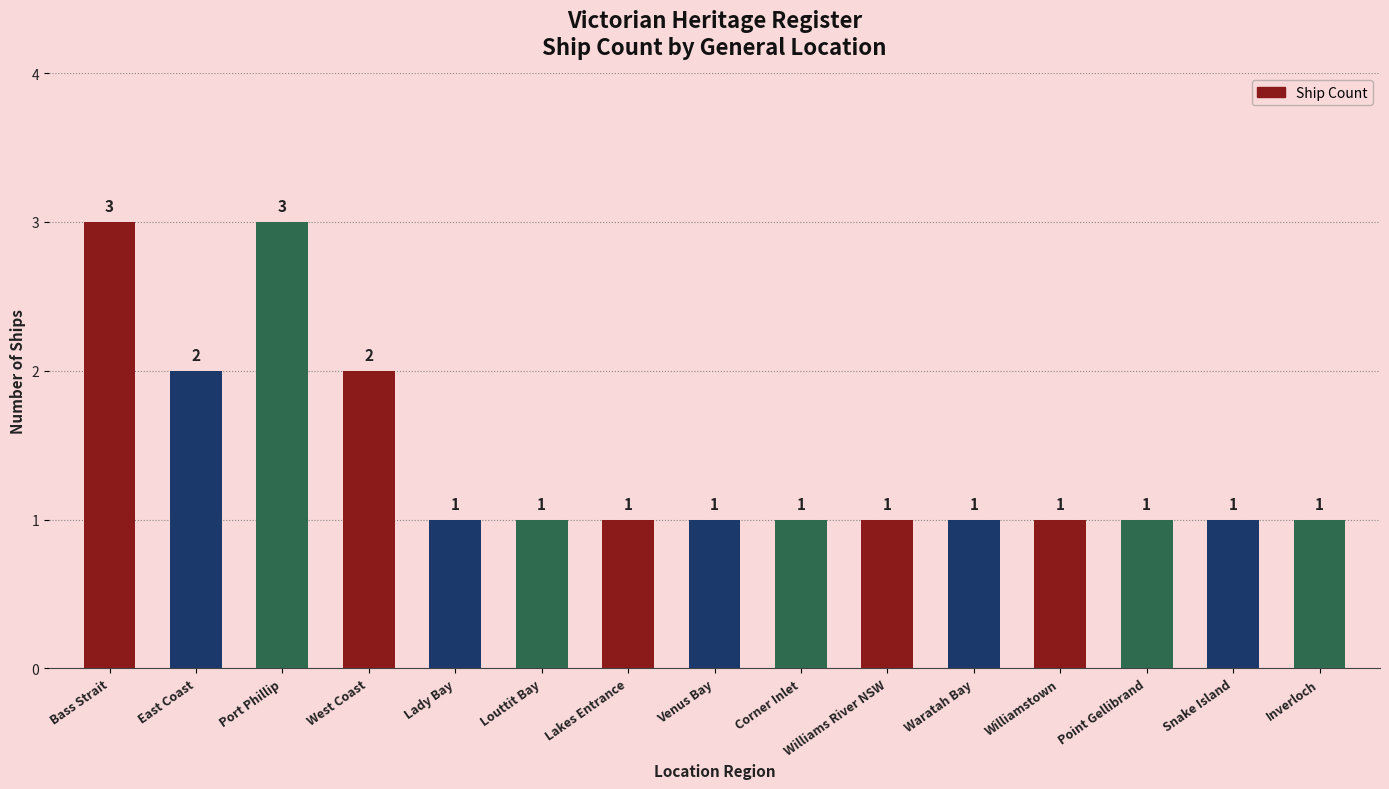

Approximately how many times larger is the value at East Coast compared to Port Phillip?

0.7